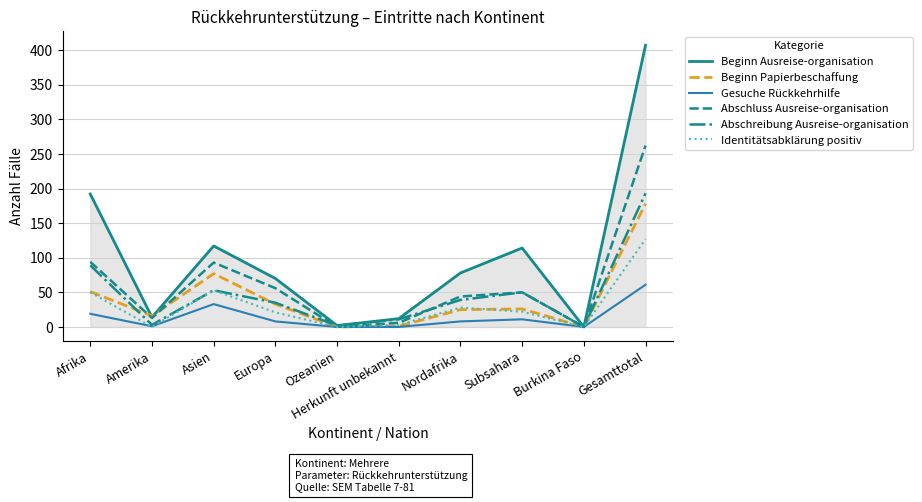

The value of Beginn Ausreise-organisation at Subsahara is 181. True or false?

False